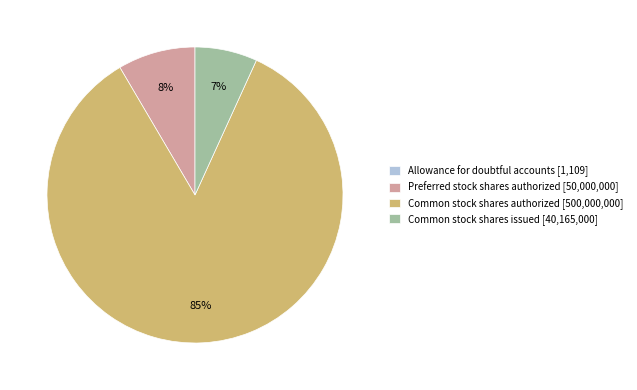

To the nearest percent, what portion does Preferred stock shares authorized [50,000,000] represent?

8%